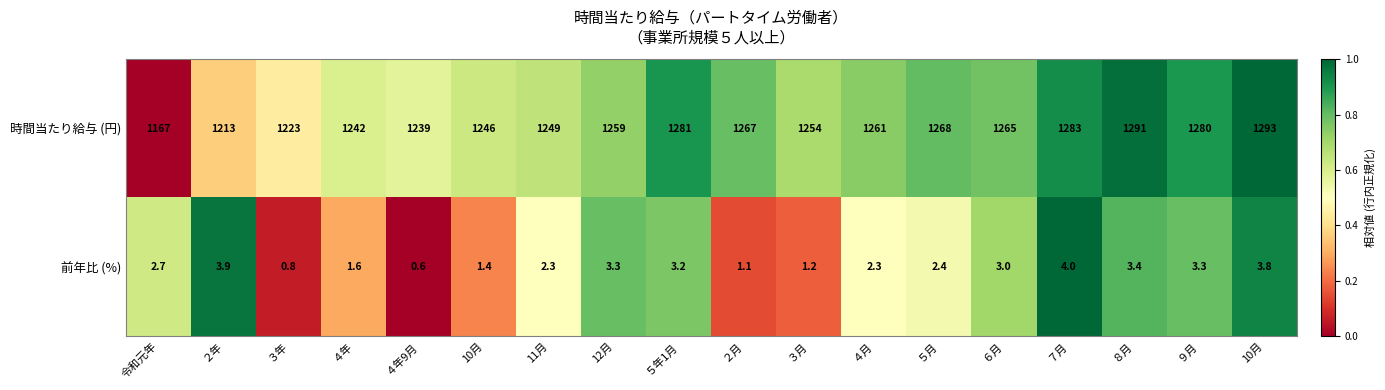

How many data points does each series have?

18